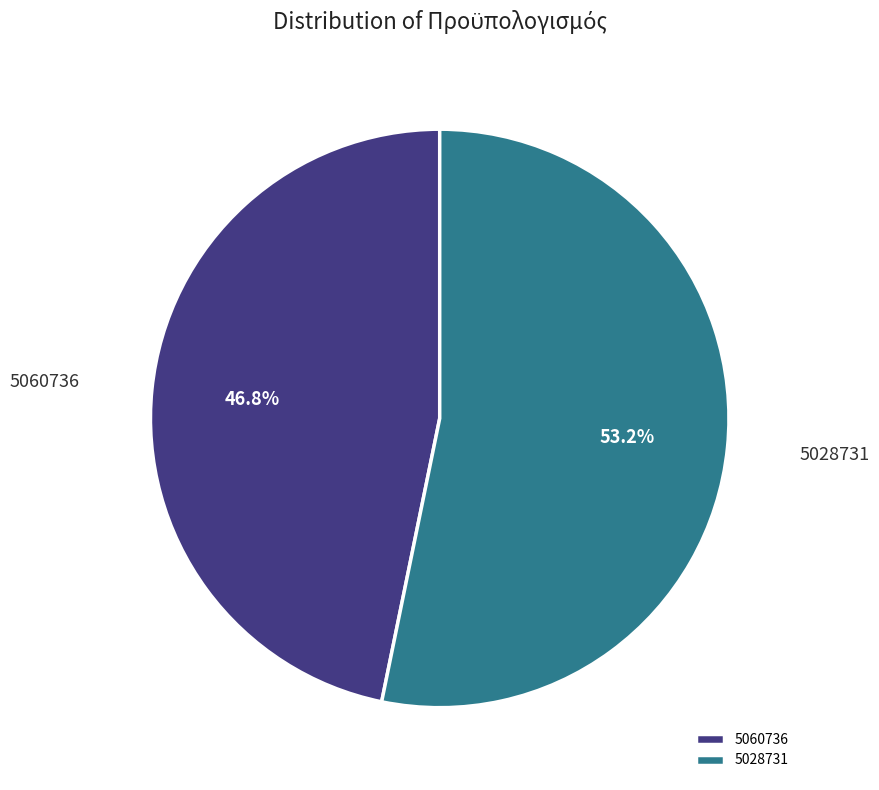

Rank the categories by value from lowest to highest.

5060736, 5028731